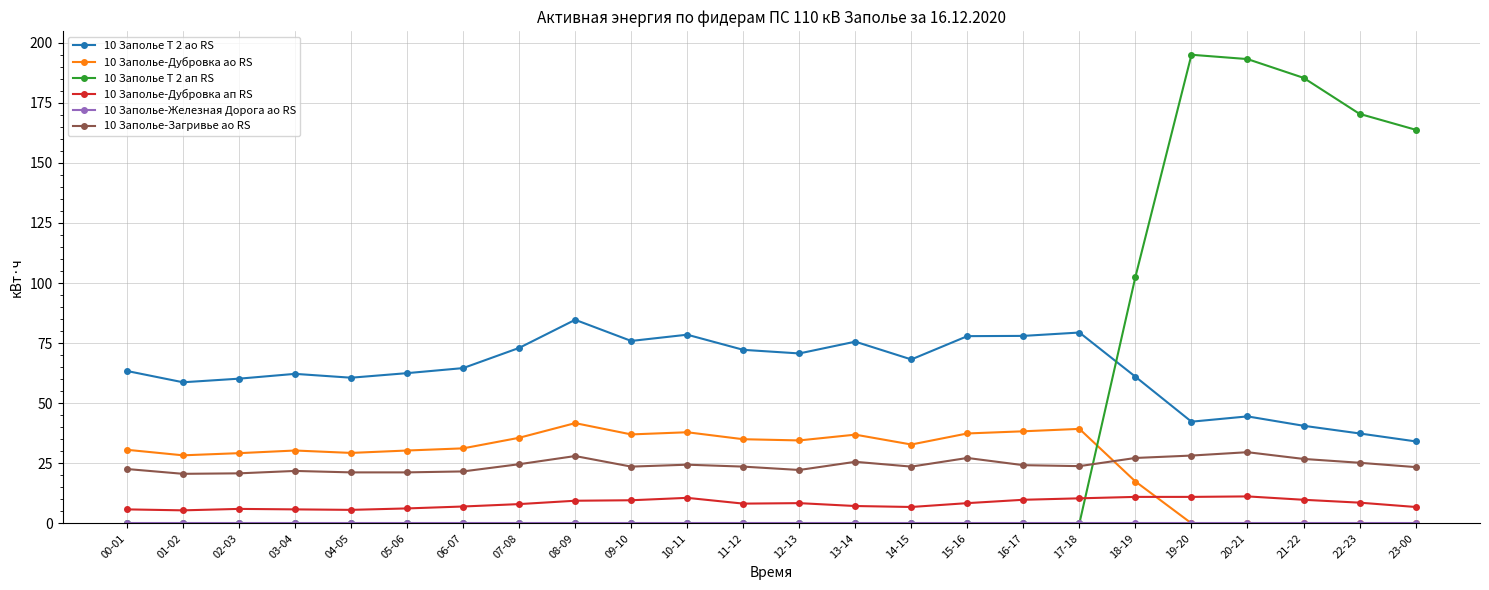

What is the label of the 10th point from the right?

14-15